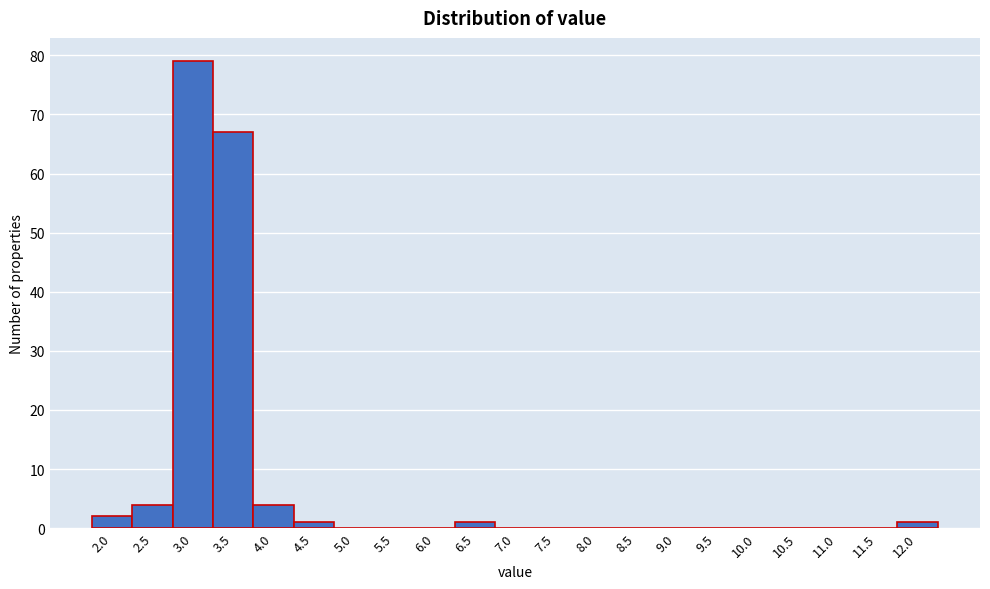

Reading right to left, transcribe all the data shown in this chart.

12.0=1	11.5=0	11.0=0	10.5=0	10.0=0	9.5=0	9.0=0	8.5=0	8.0=0	7.5=0	7.0=0	6.5=1	6.0=0	5.5=0	5.0=0	4.5=1	4.0=4	3.5=67	3.0=79	2.5=4	2.0=2